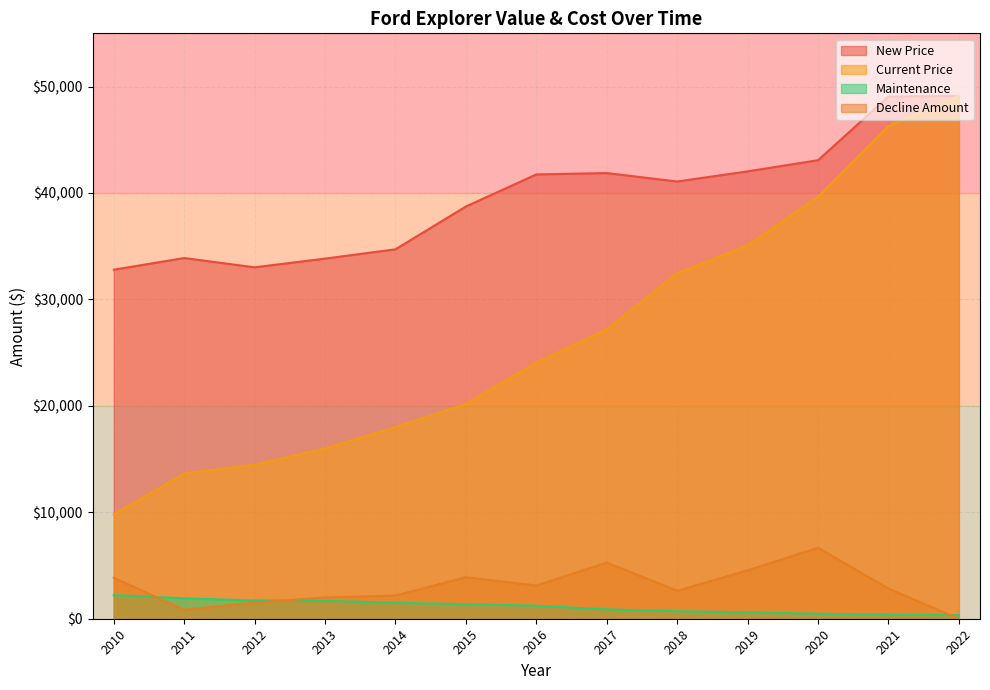

What is the lowest value of the Current Price series?

9795